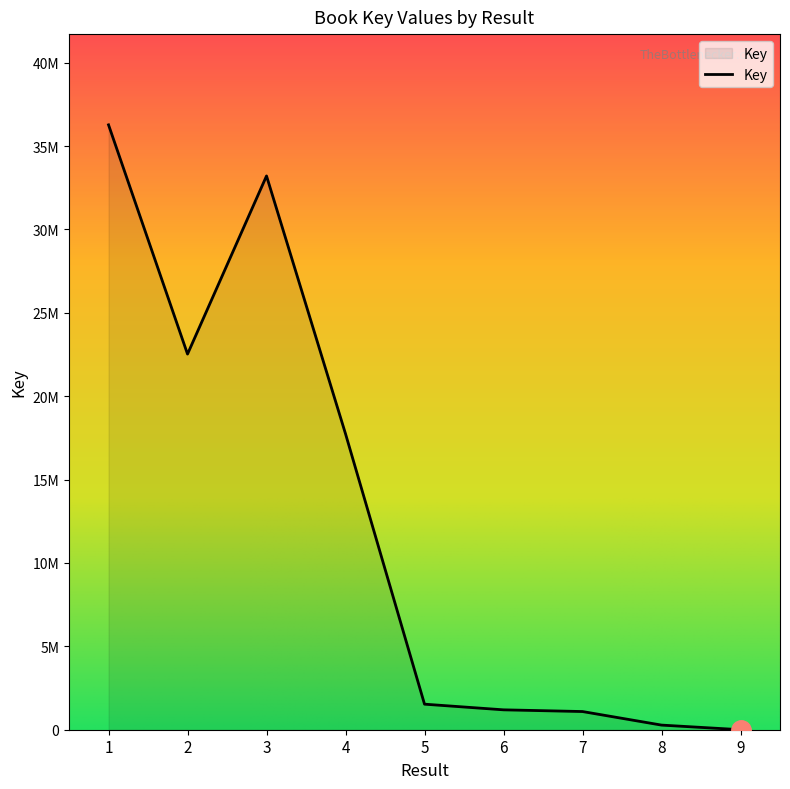

Does the chart have visible grid lines?

No